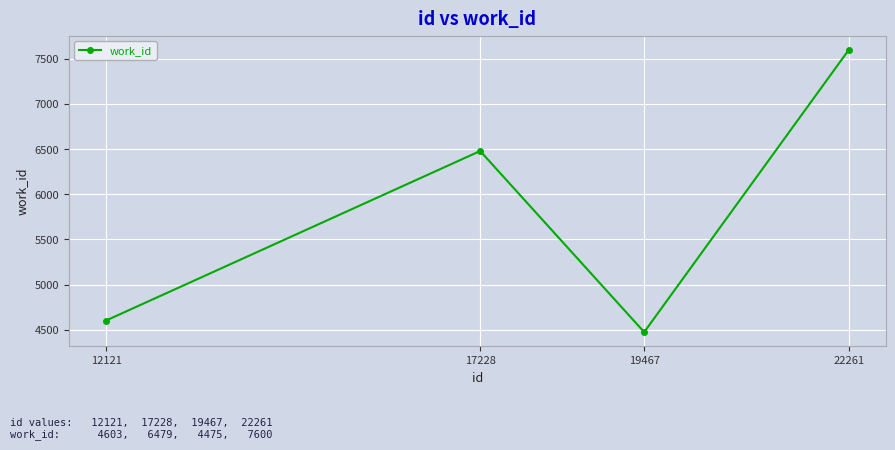

What is the average value?

5789